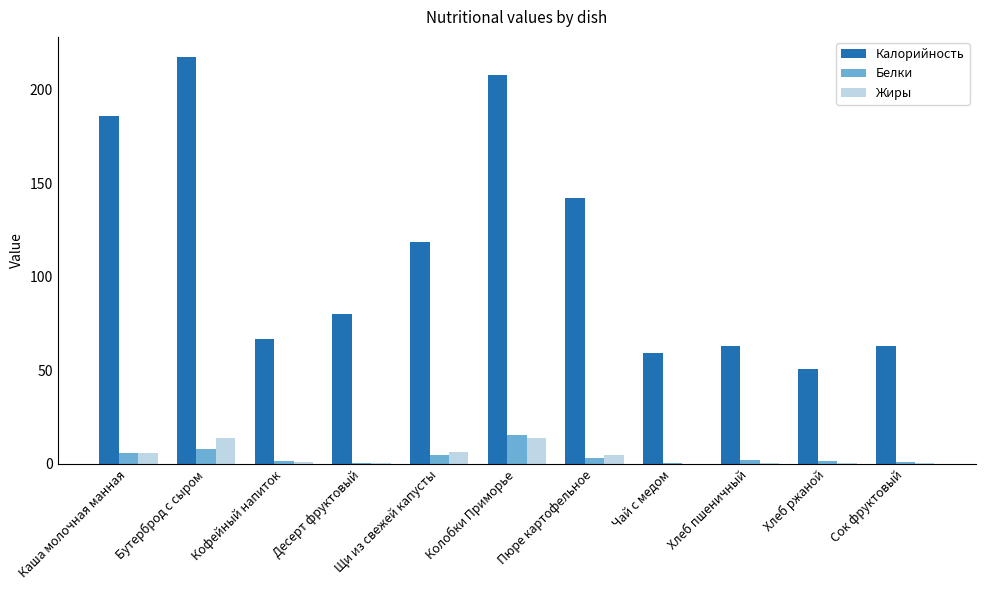

What is the highest value of the Белки series?

15.3